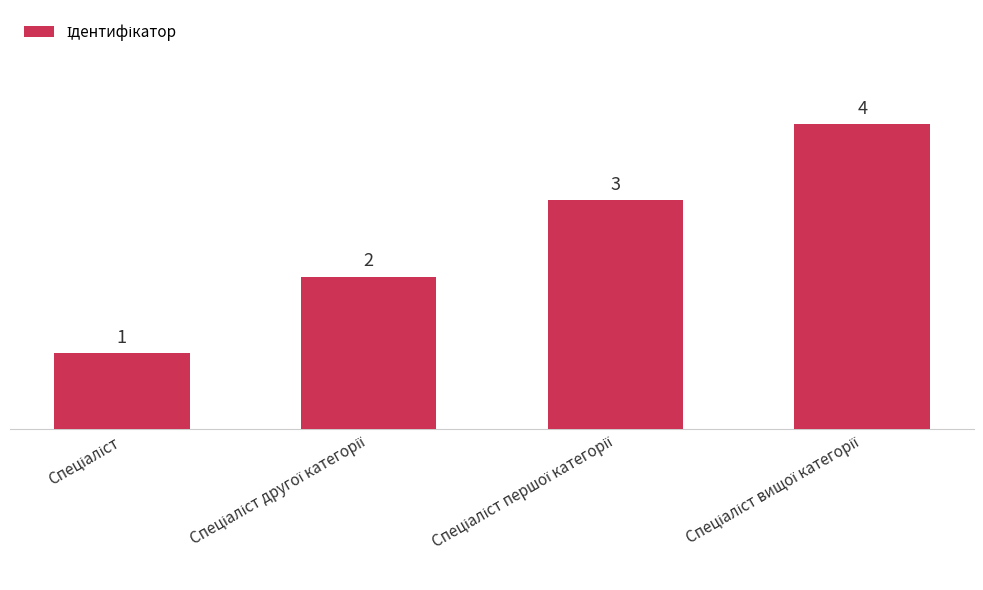

What is the difference between the maximum and second lowest values?

2